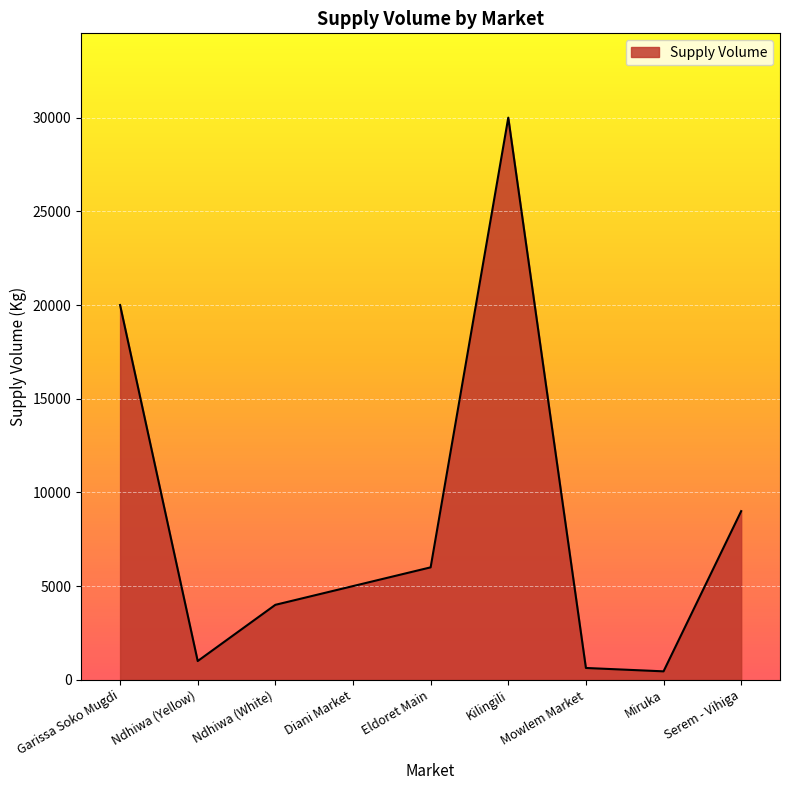

What is the difference between the maximum and minimum values?

29550